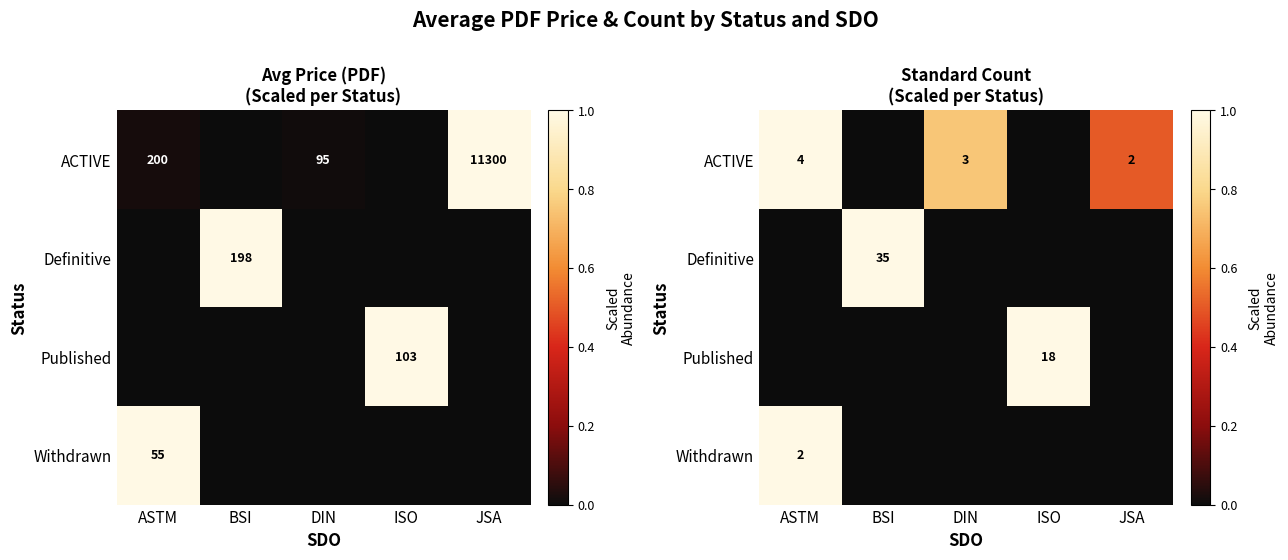

At which category does the chart reach its minimum across all series?

BSI